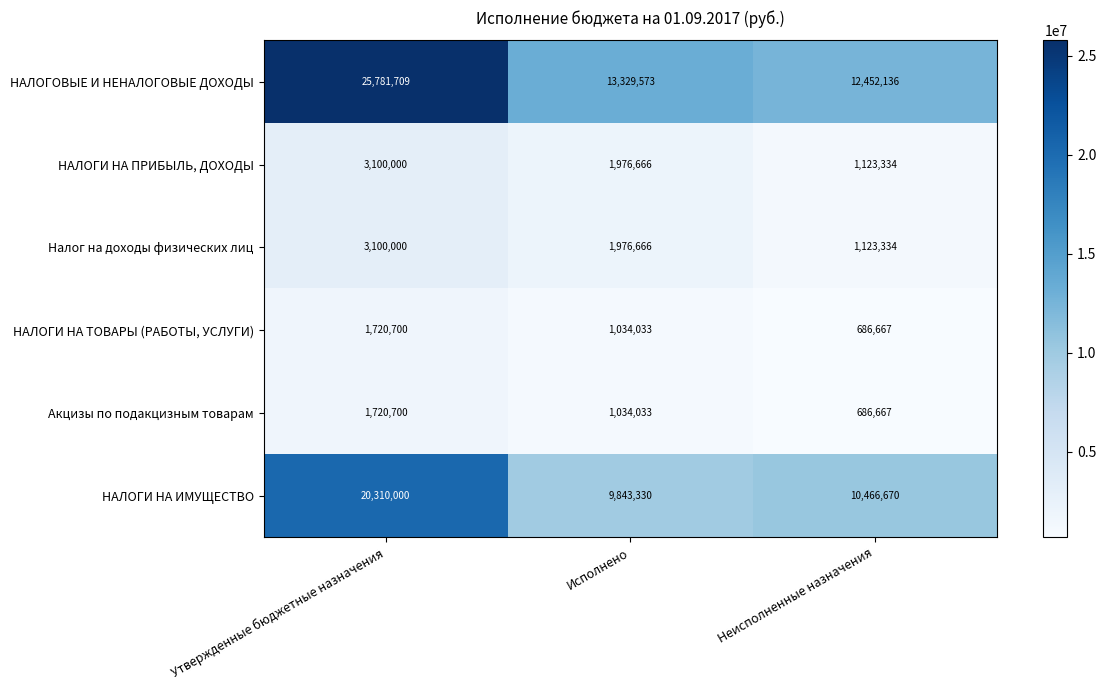

What is the sum of the НАЛОГОВЫЕ И НЕНАЛОГОВЫЕ ДОХОДЫ values at Исполнено and Неисполненные назначения?

25781709